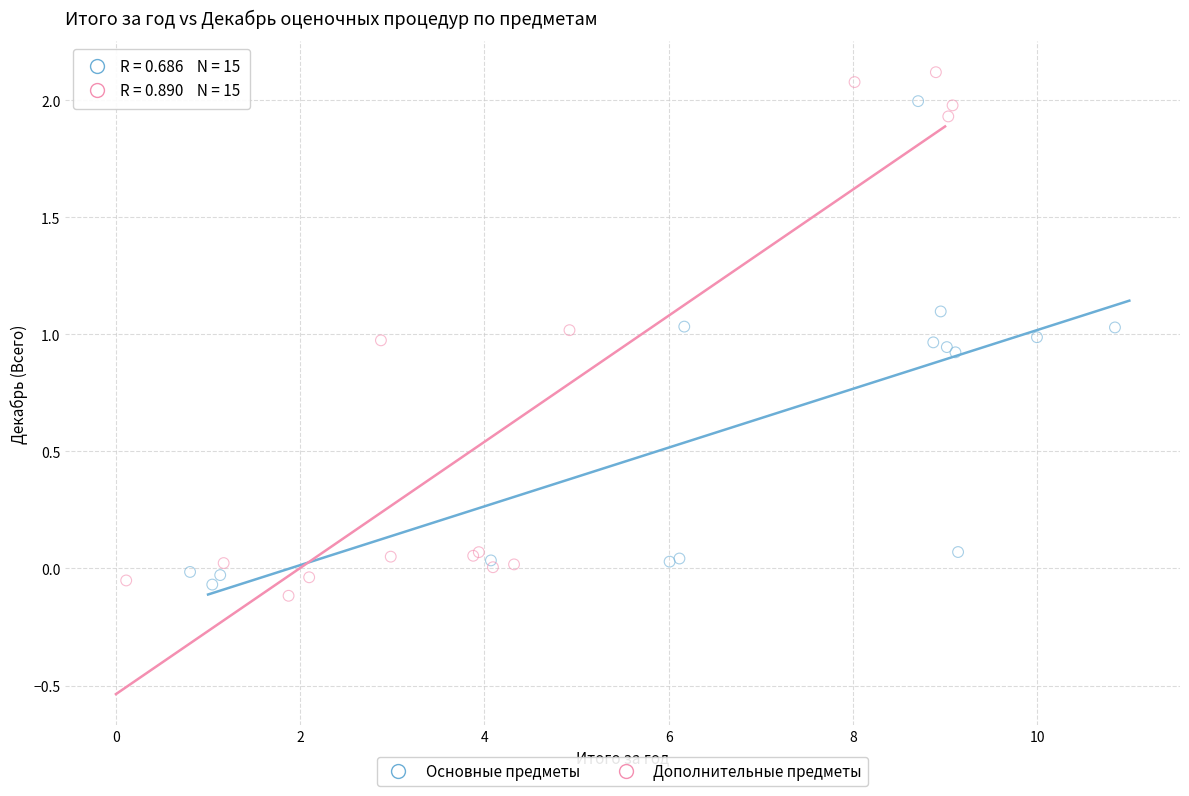

Which series has the widest spread of Y values?

Дополнительные предметы